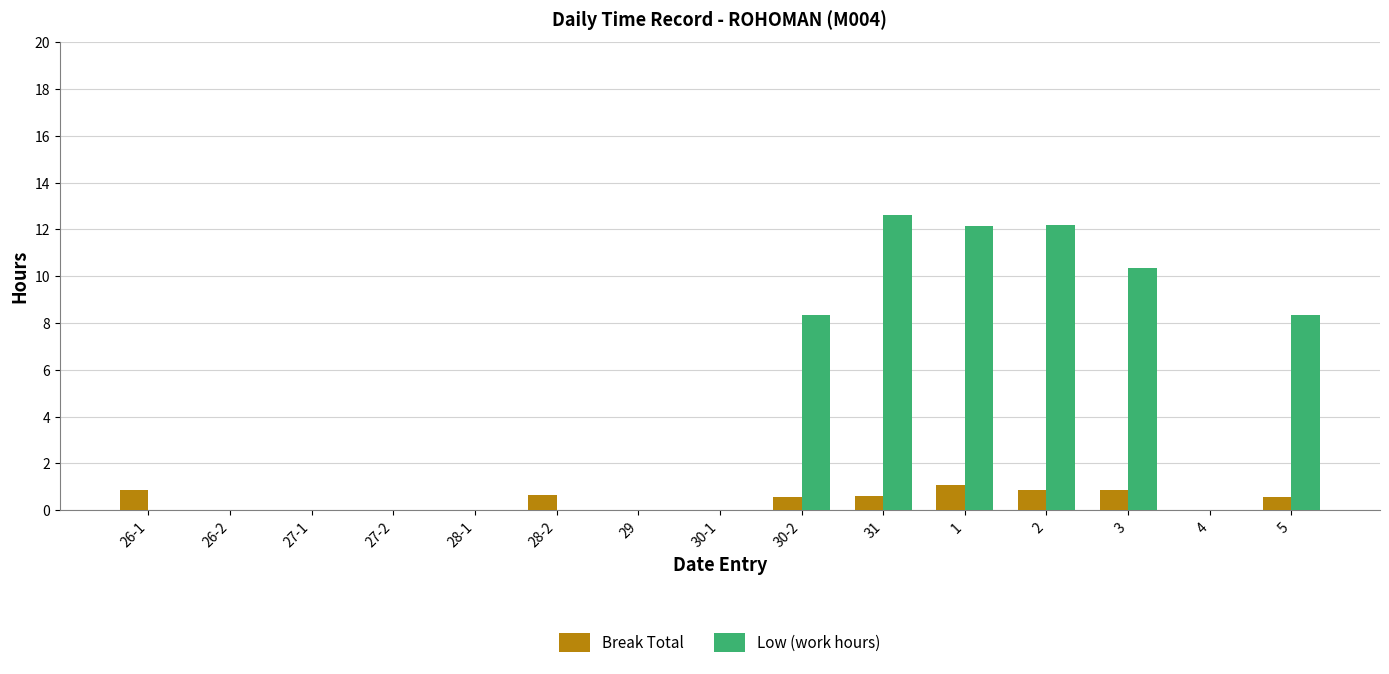

Is it true that Low (work hours) equals 10.3 at 3?

True